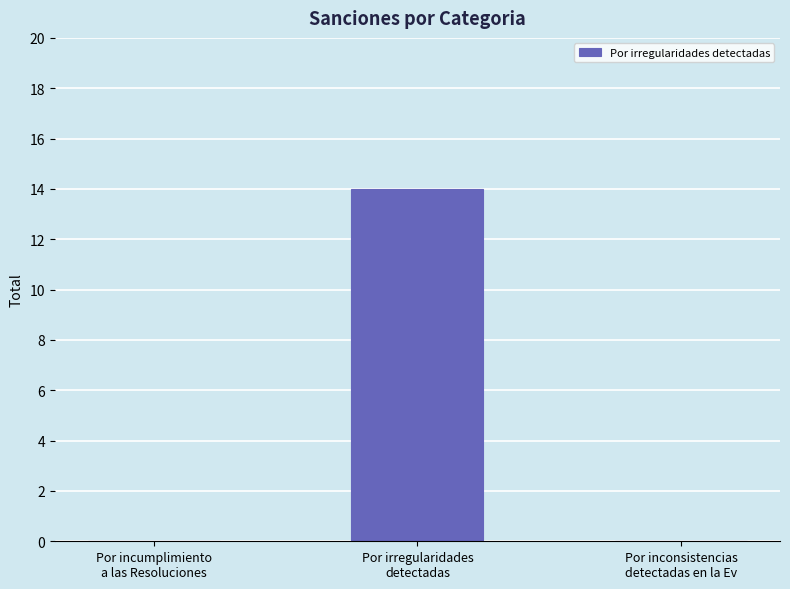

What is the sum of all values?

14